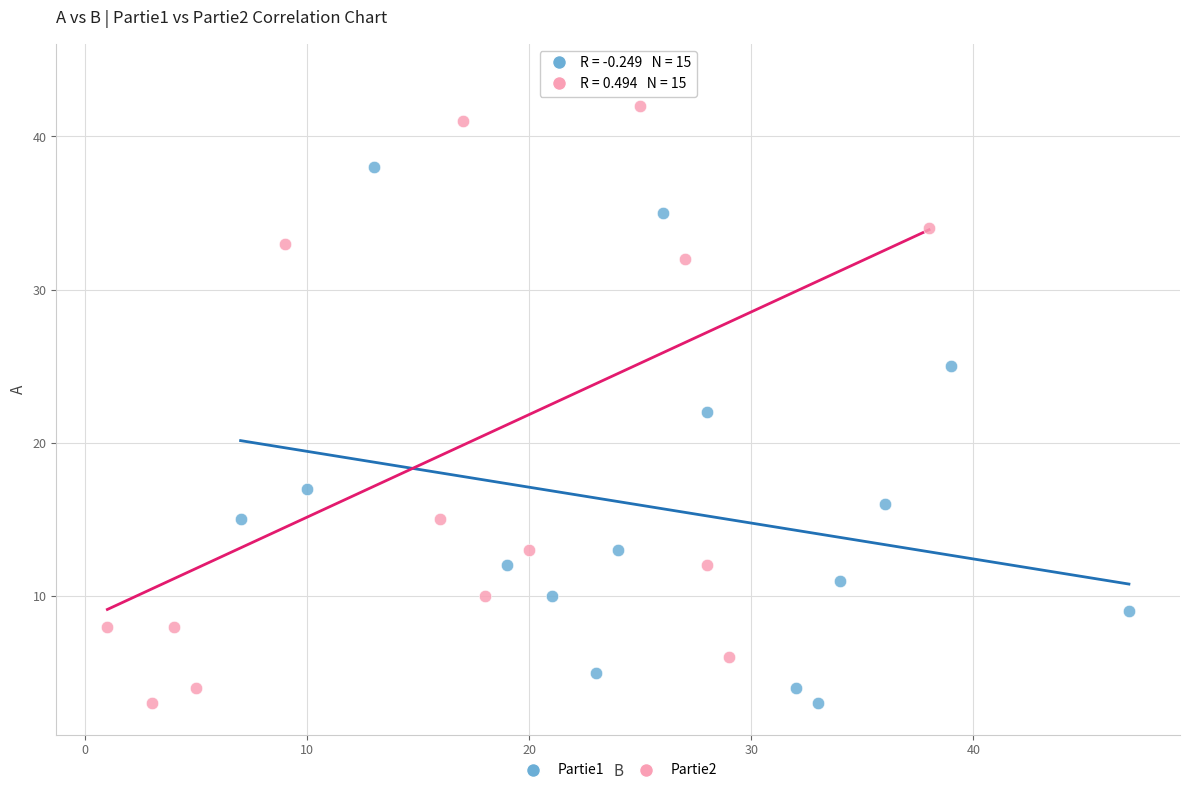

What are all the series names shown in the legend?

Partie1, Partie2